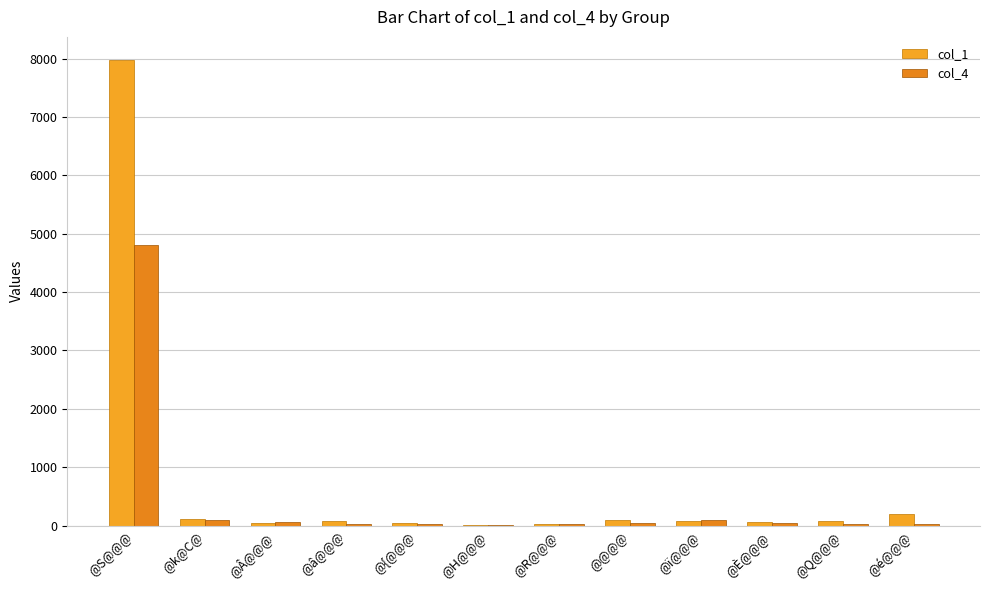

Is it true that col_1 equals 60 at @k@C@?

False